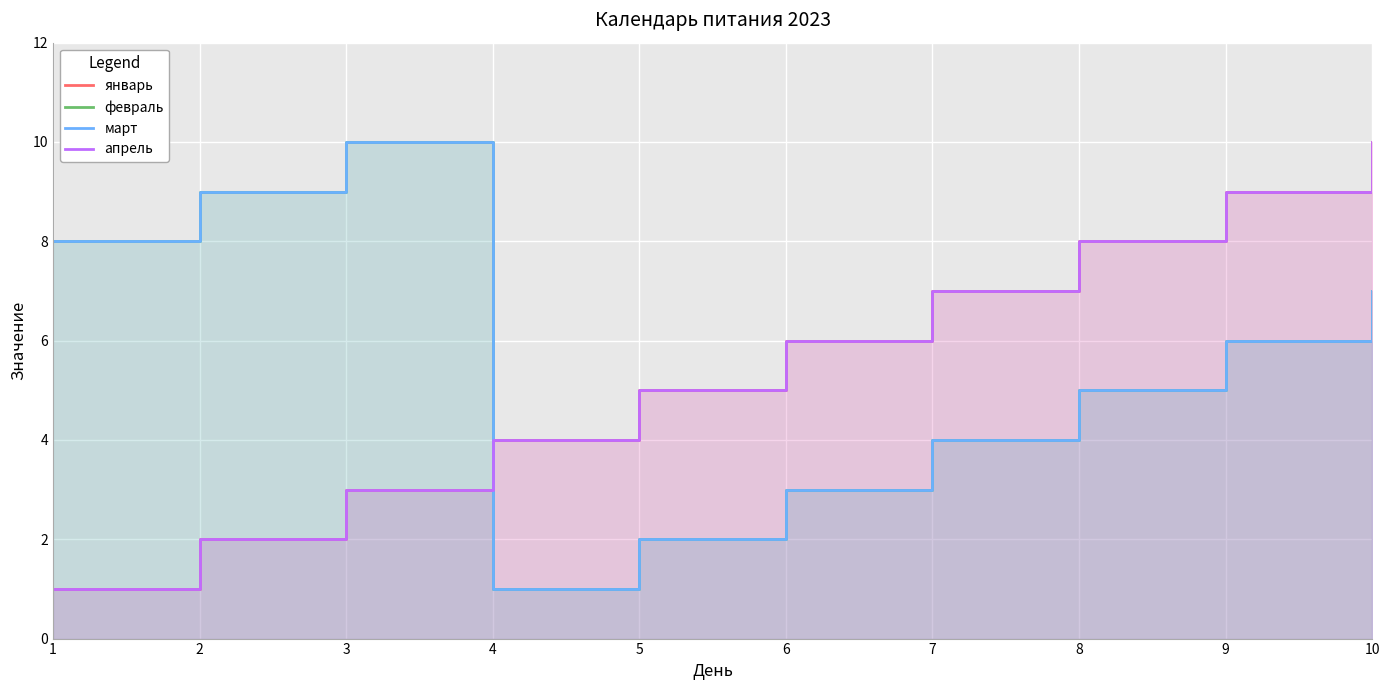

True or false: март has a value of 0 at 5.

False